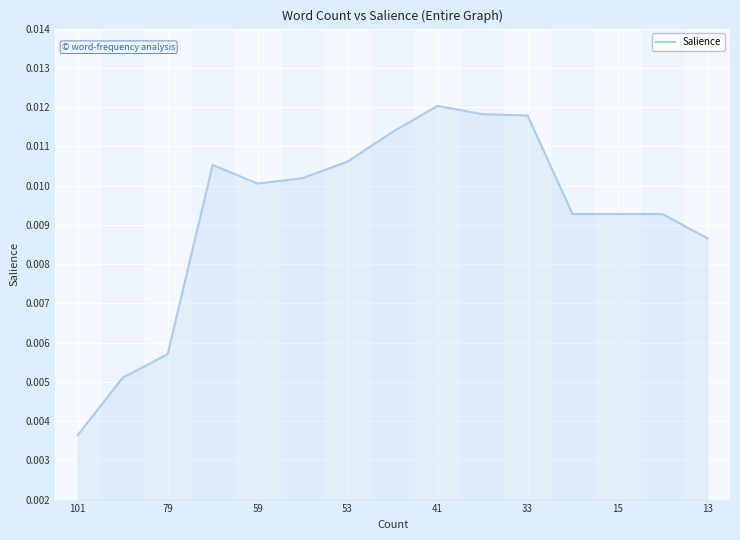

Between 53 and 59, which is larger?

53